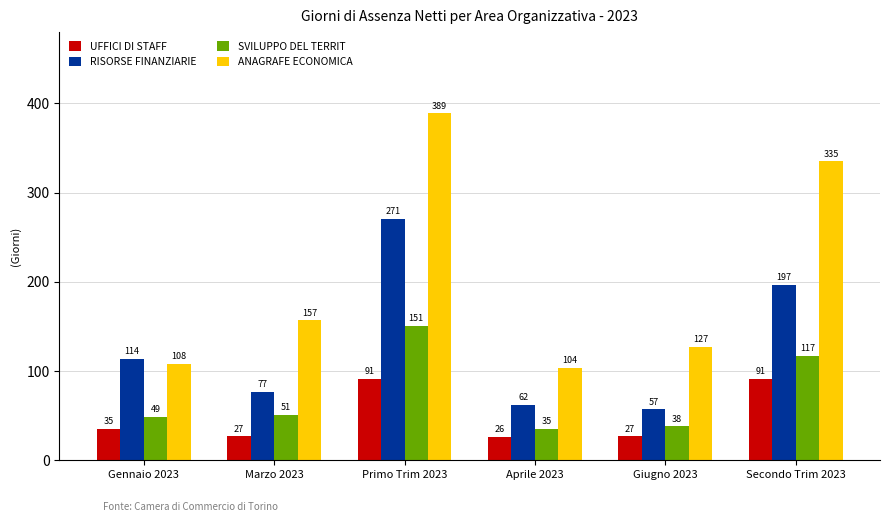

What is the highest value of the UFFICI DI STAFF series?

91